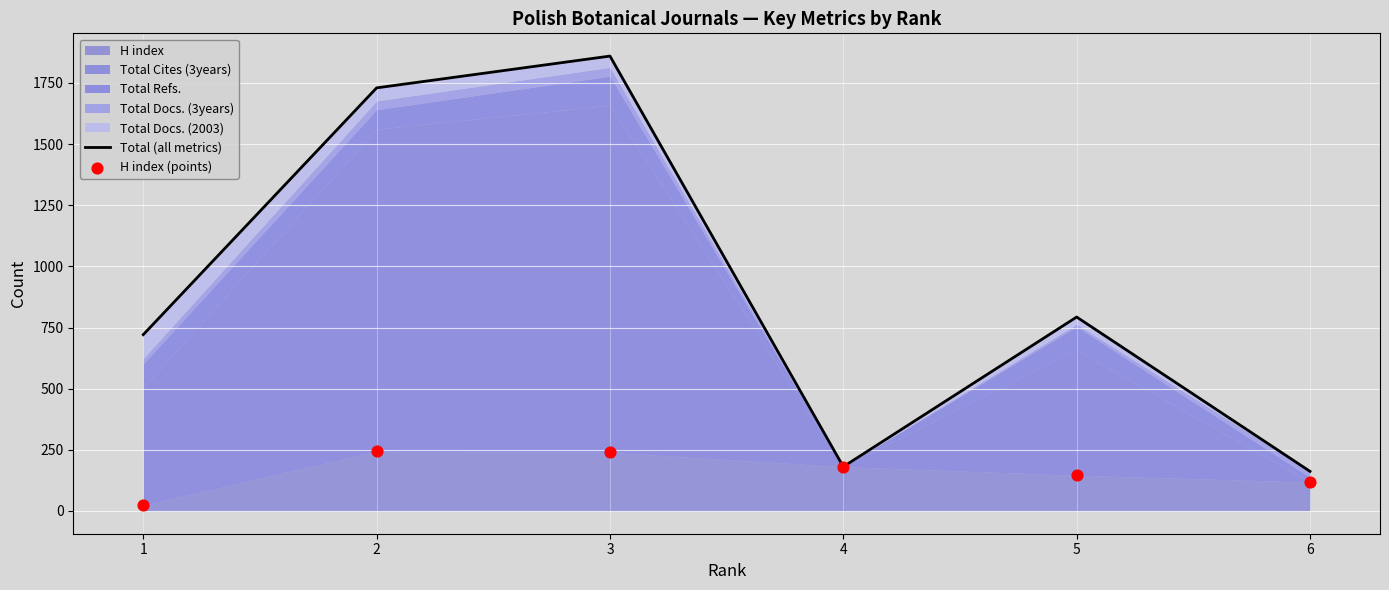

Which series has the widest spread of Y values?

Total (all metrics)